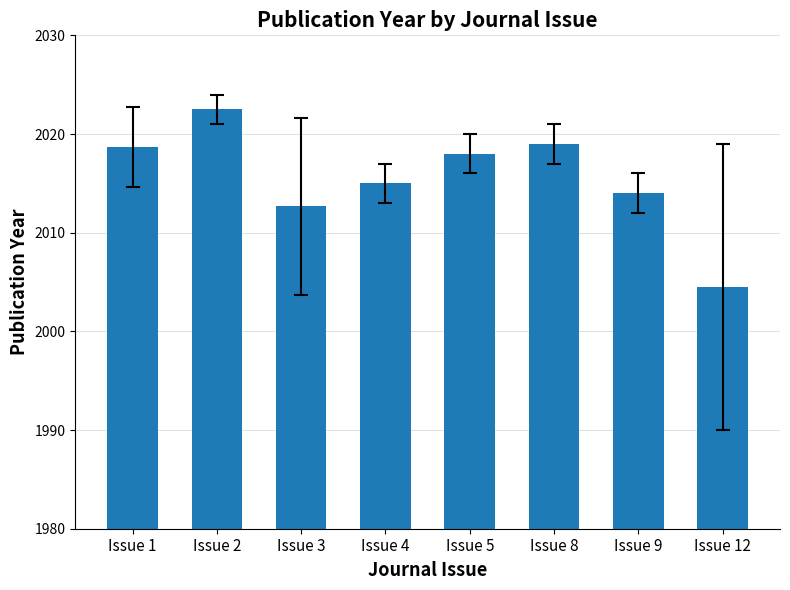

Reading left to right, extract all data points from this chart.

2018.7	2022.5	2012.7	2015.0	2018.0	2019.0	2014.0	2004.5